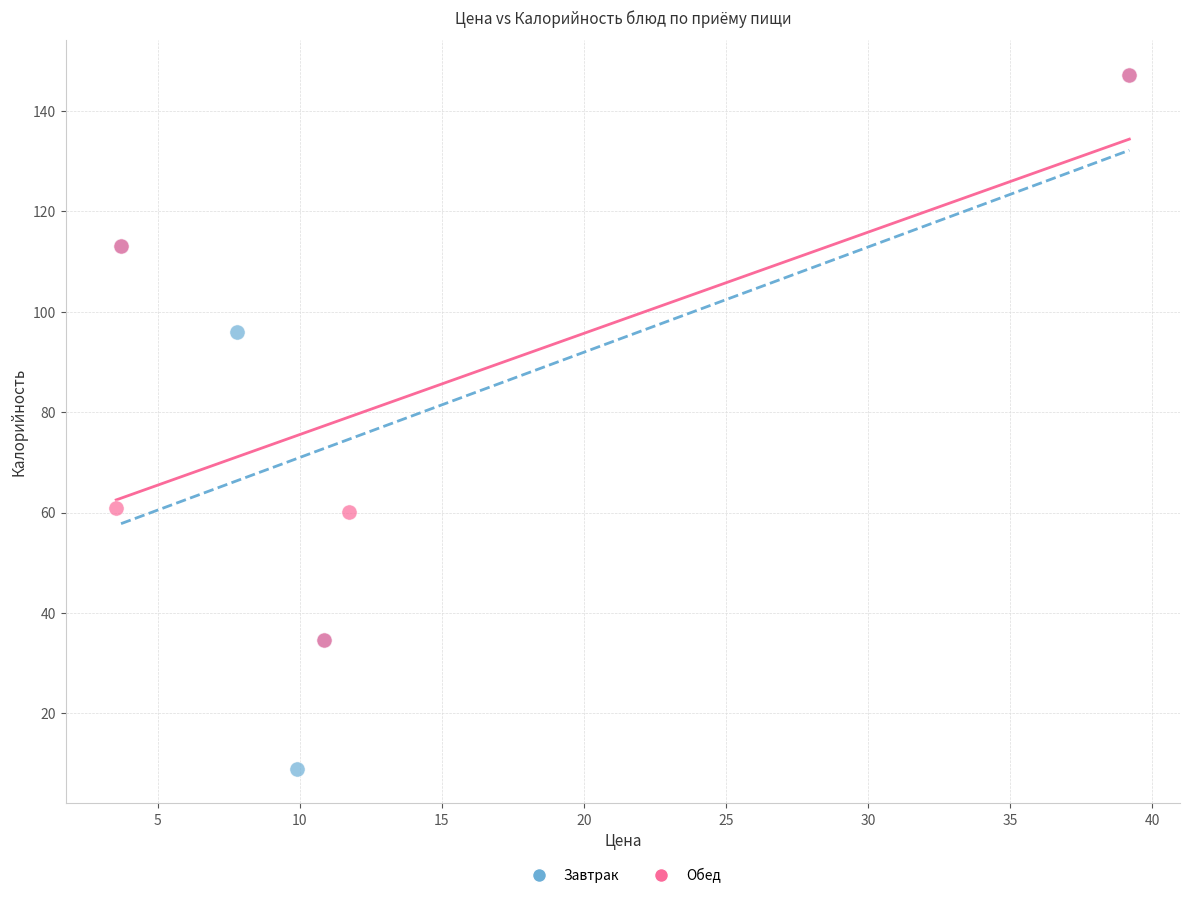

Which series has the largest Y range (max minus min)?

Завтрак